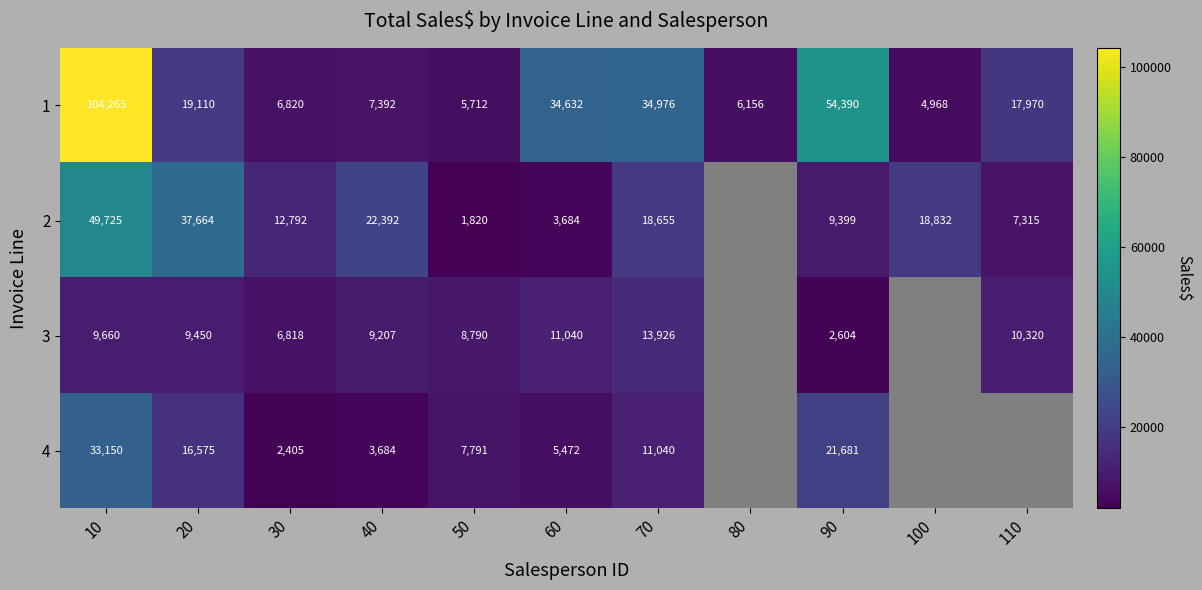

What is the greatest value displayed?

104265.0